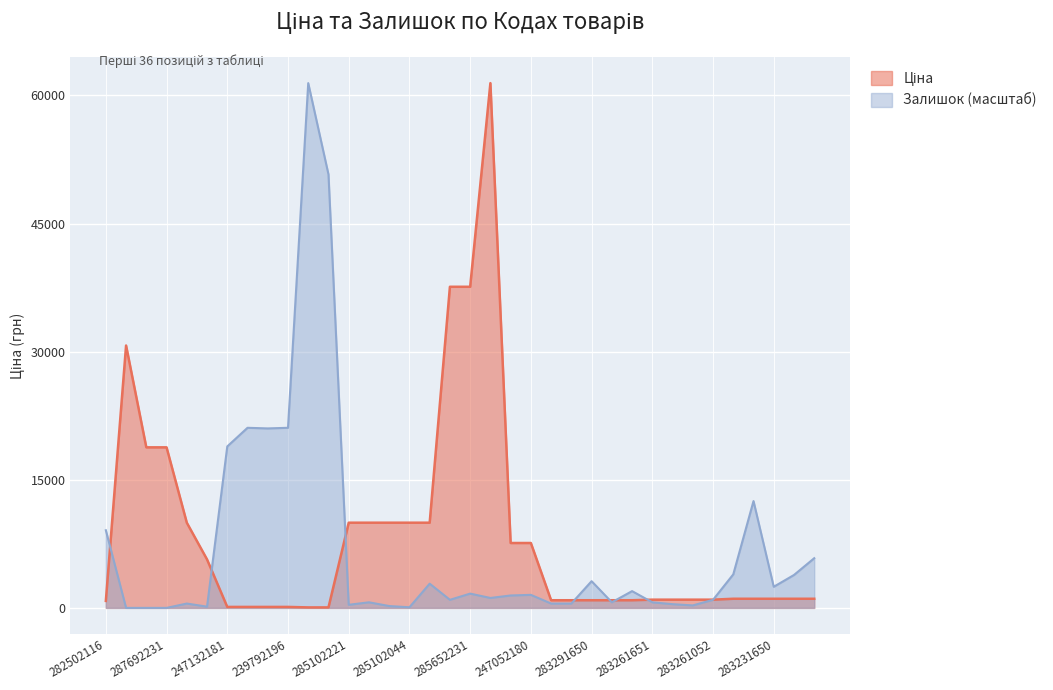

What is the difference between the maximum and minimum values in the Залишок series?

61434.3